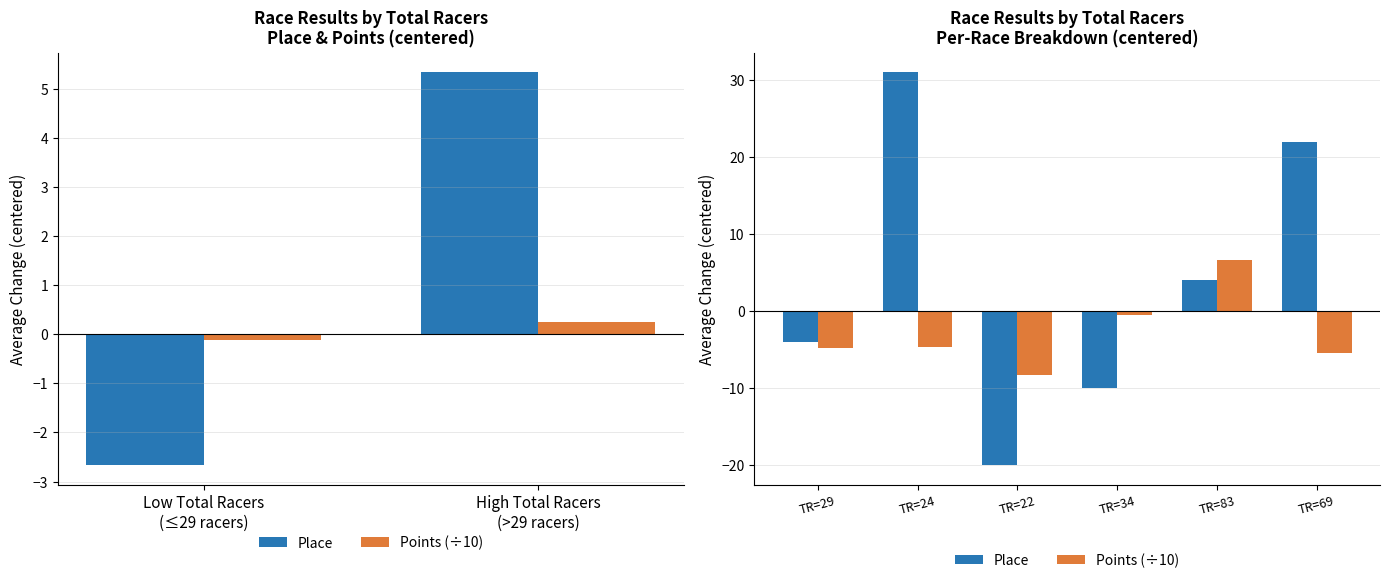

The Points (÷10) series shows -0.4 at TR=34. True or false?

True